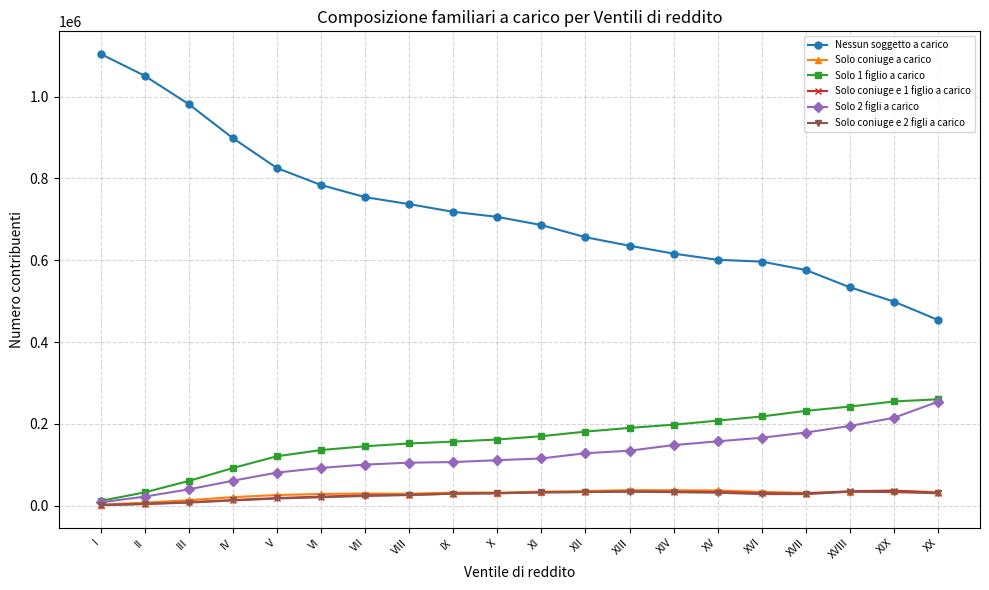

How many lines are shown in the chart?

6